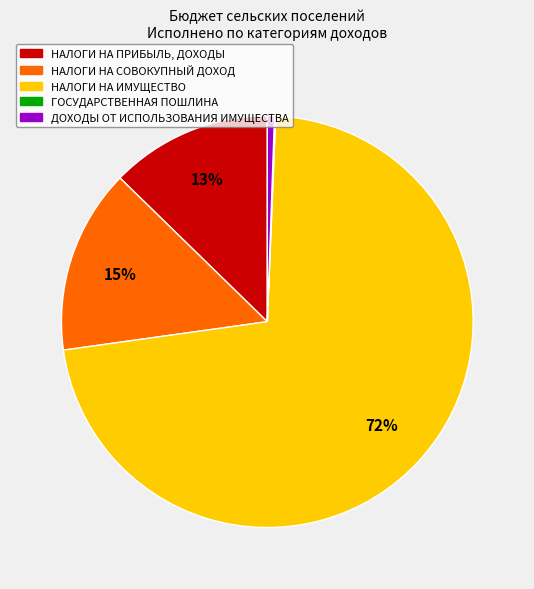

Which has a higher value, НАЛОГИ НА ИМУЩЕСТВО or НАЛОГИ НА ПРИБЫЛЬ, ДОХОДЫ?

НАЛОГИ НА ИМУЩЕСТВО